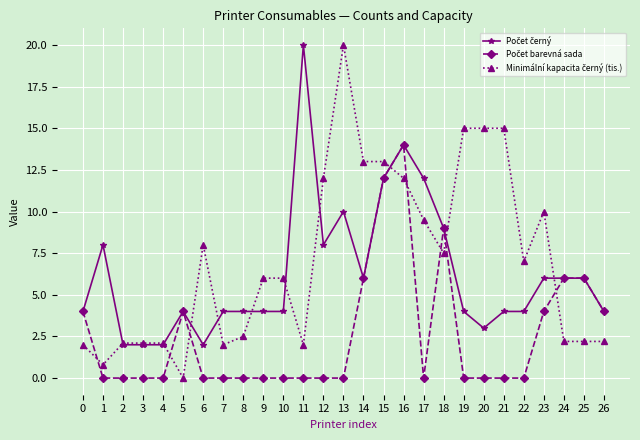

What is the greatest value displayed?

20.0